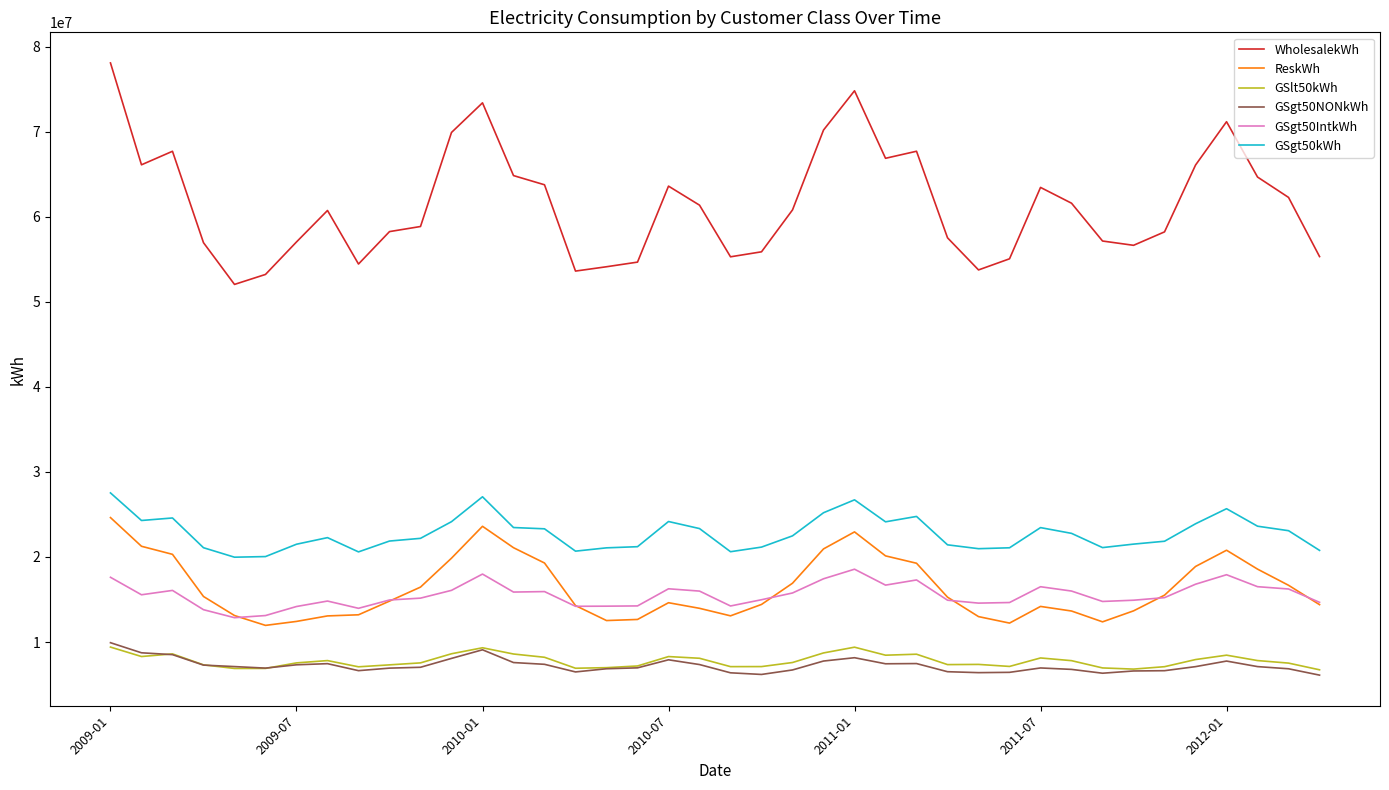

Which series has the largest total across all categories?

WholesalekWh